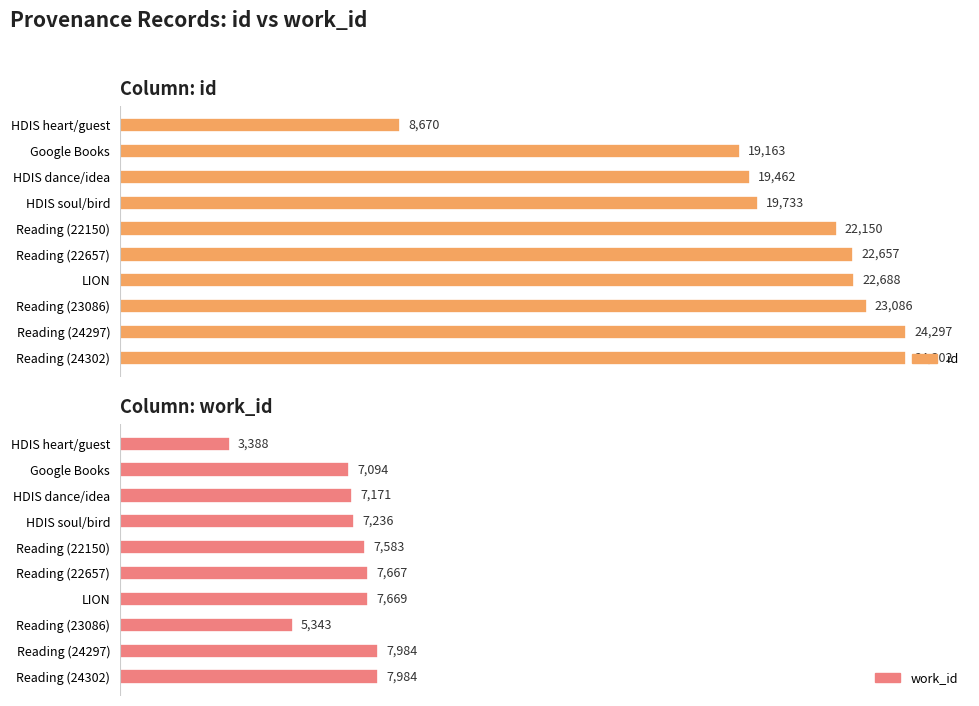

What is the difference between the maximum and minimum values in the id series?

15632